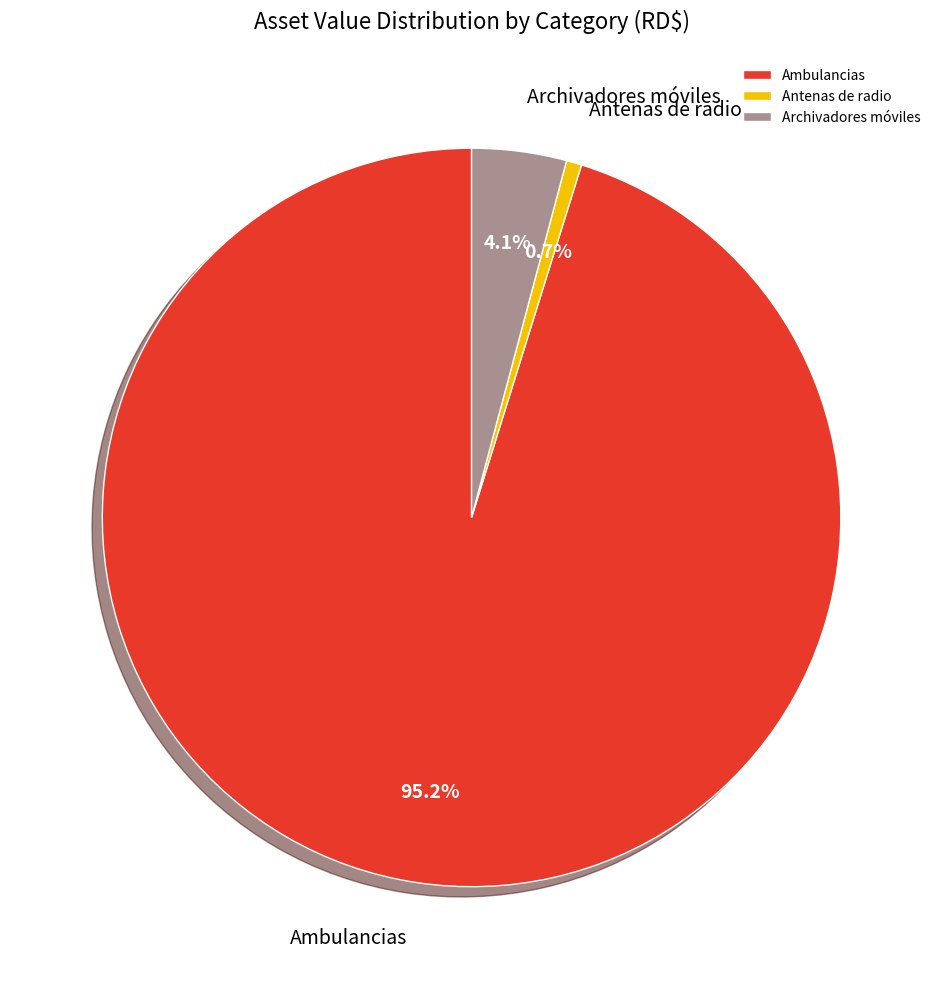

Which category has the biggest portion of the pie?

Ambulancias